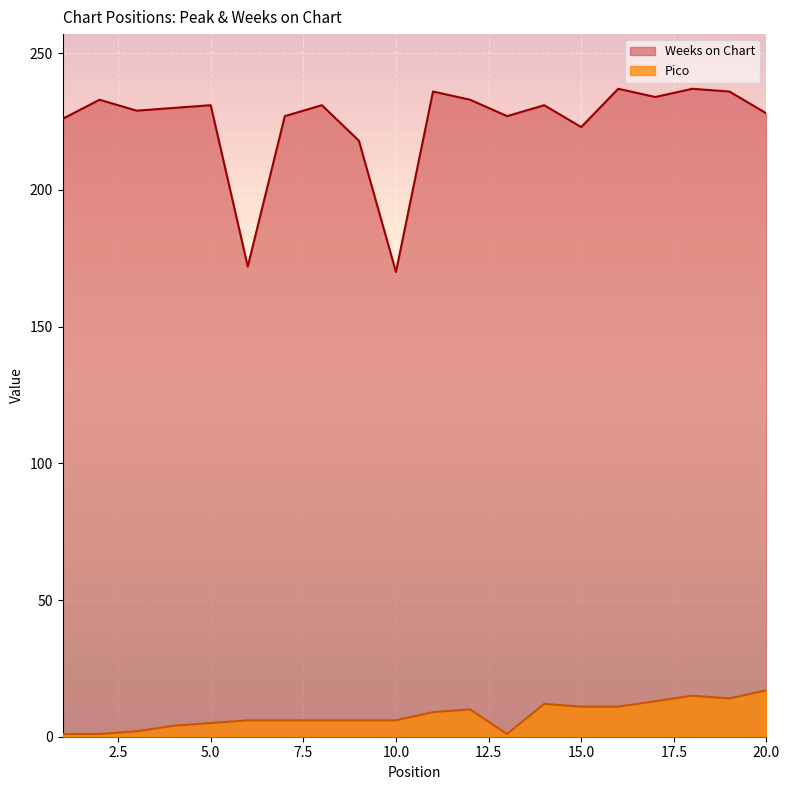

How many data points in Pico are above 6?

9